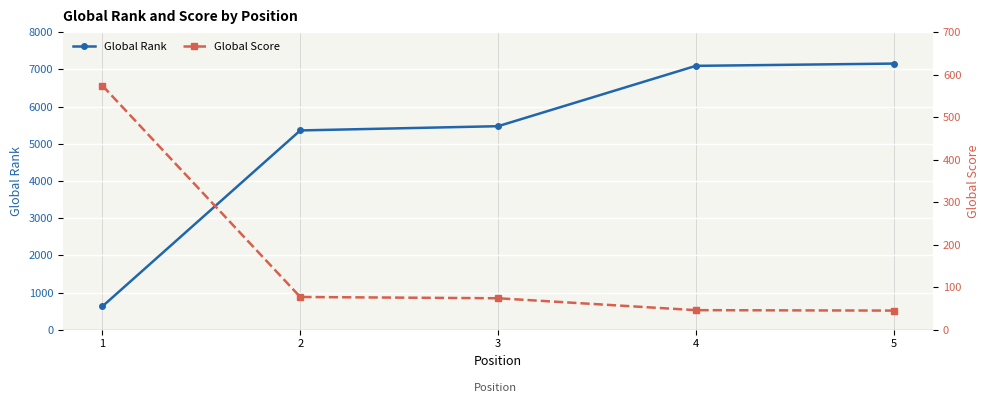

True or false: Global Rank and Global Score cross at least once.

False